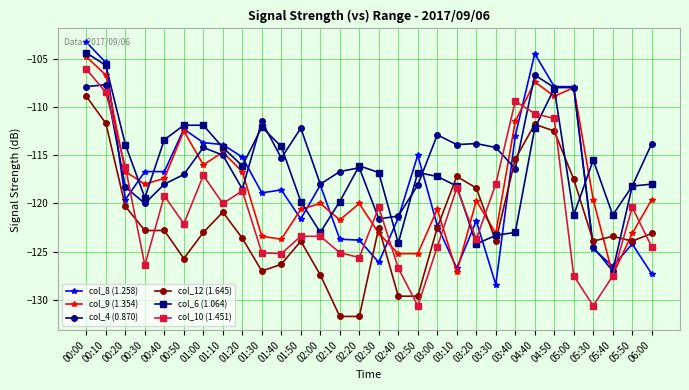

At which category does col_9 (1.354) reach its first local peak?

00:50